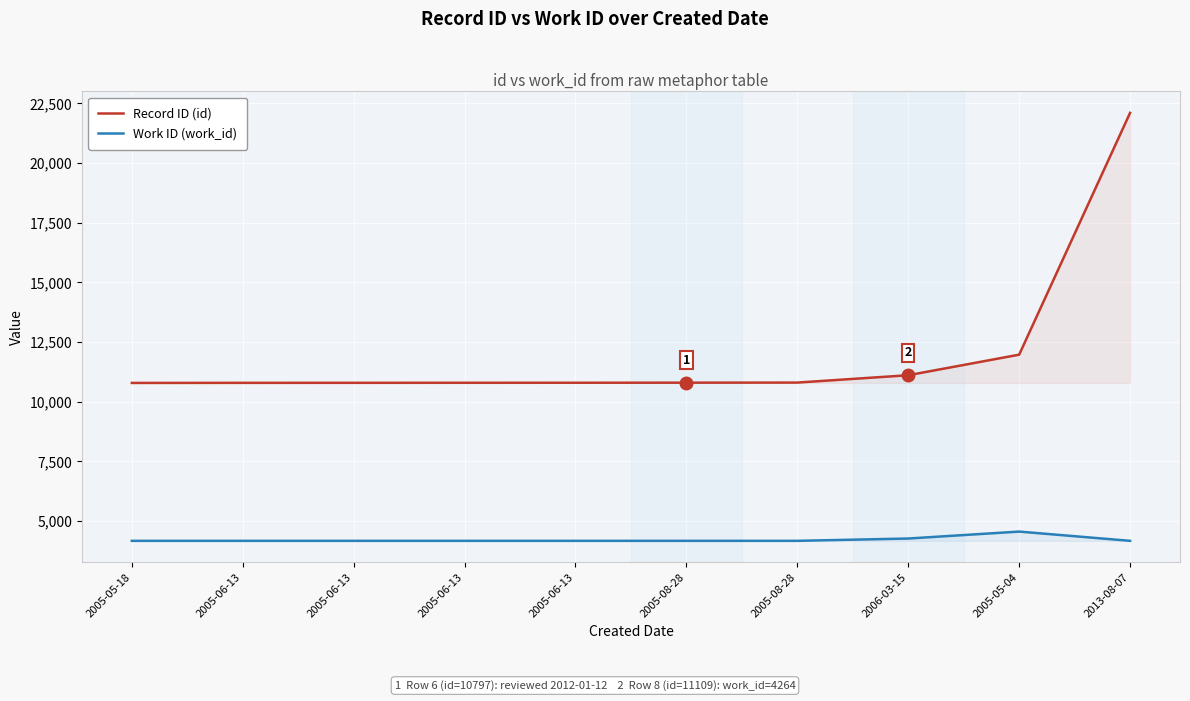

True or false: Record ID (id) has more than 0 interior local peaks.

False